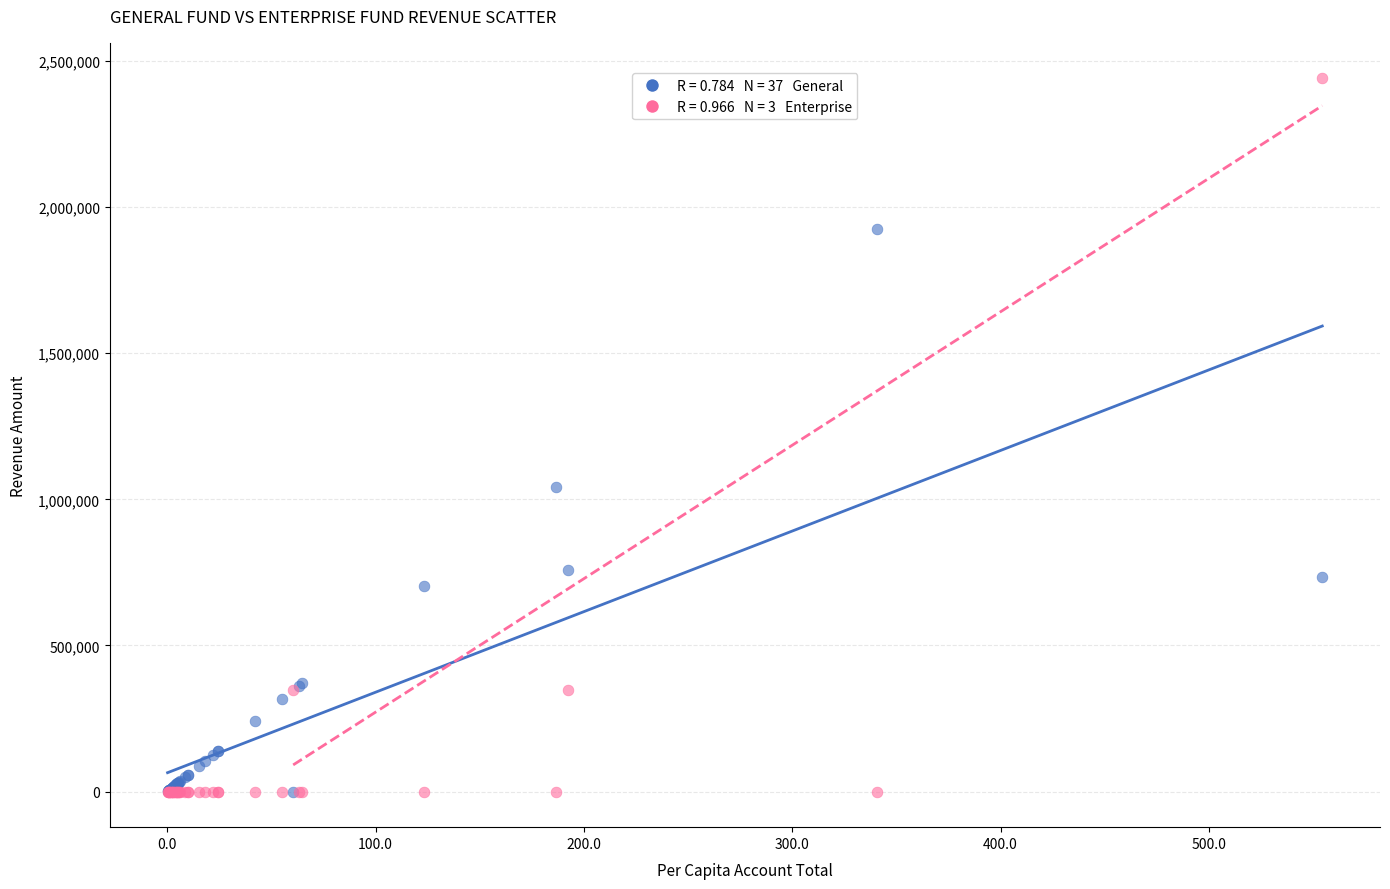

Across all series, what Y value is closest to 1220181?

1042256